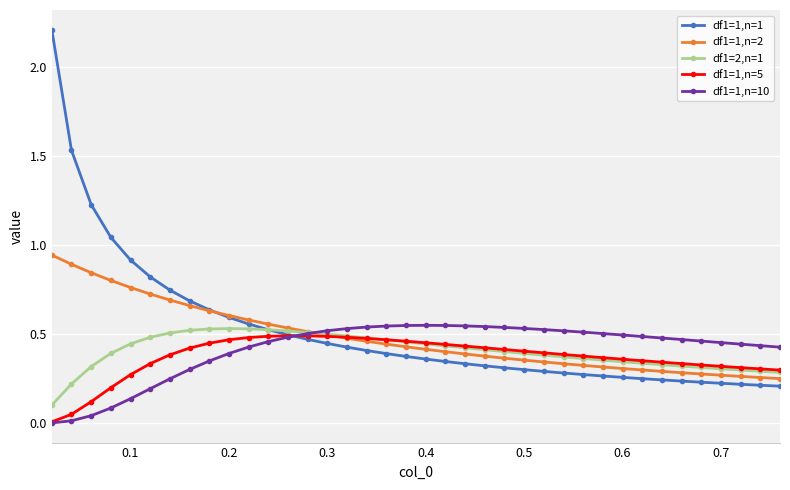

At how many categories does at least one series exceed 1?

4